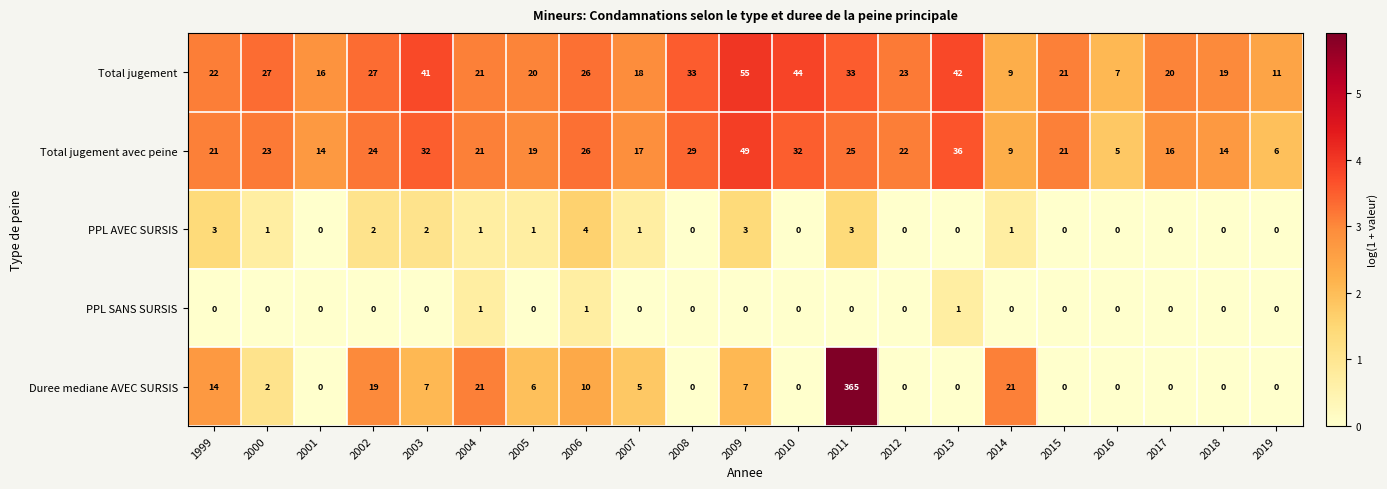

Count the PPL AVEC SURSIS values in the range 0 to 2.

17